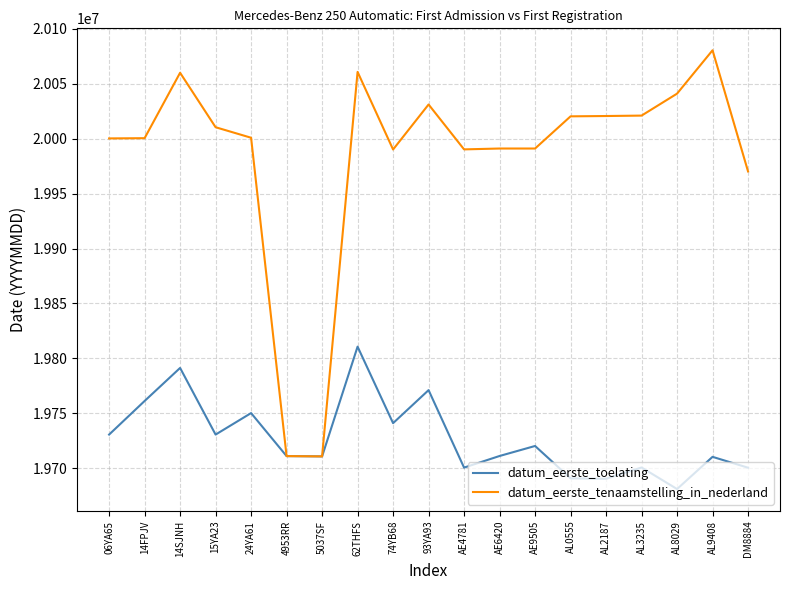

List the series in order of their peak value, highest first.

datum_eerste_tenaamstelling_in_nederland, datum_eerste_toelating